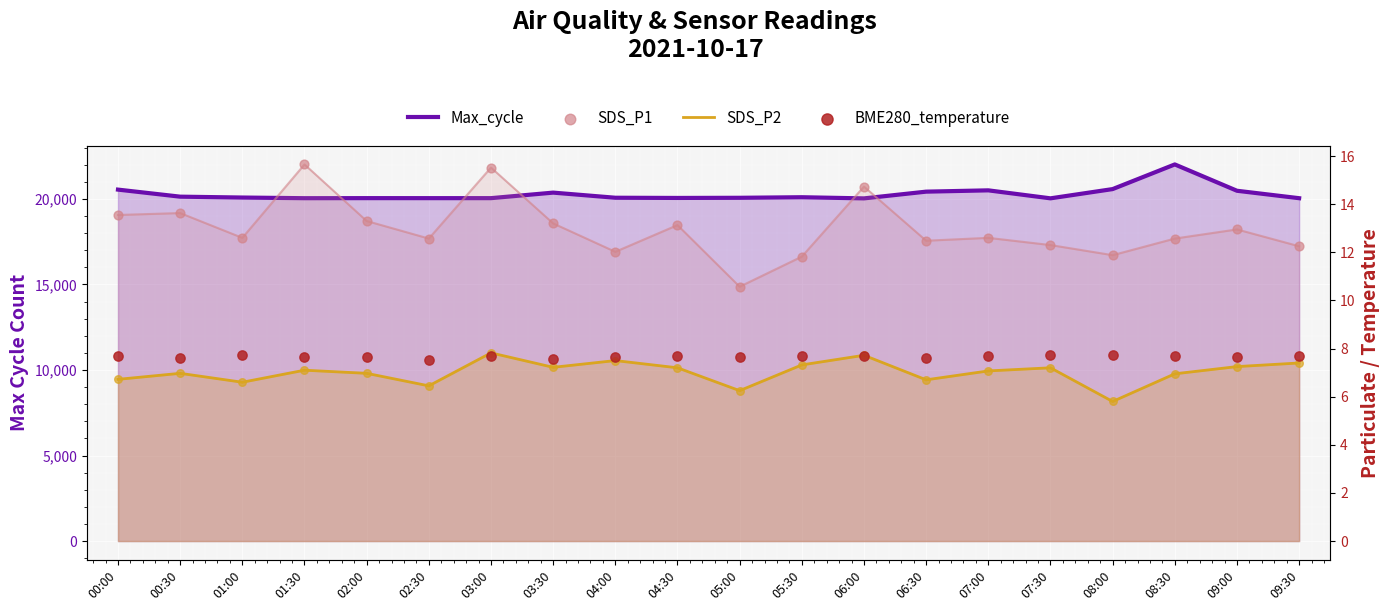

Which series reaches the maximum Y coordinate?

Max_cycle